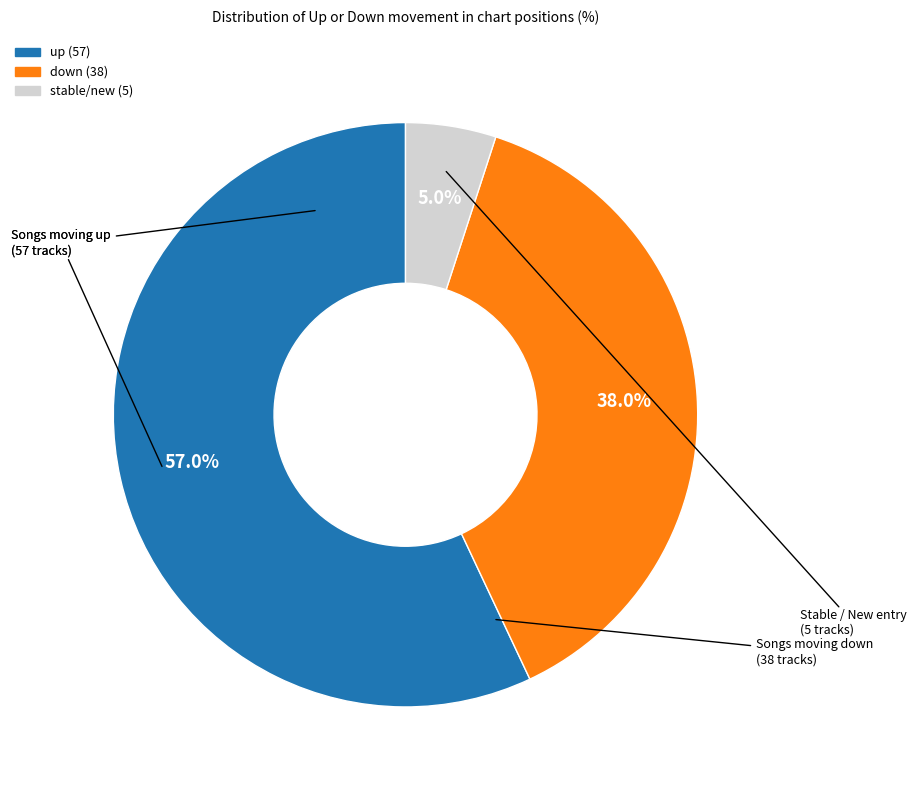

How many segments does this pie chart have?

3